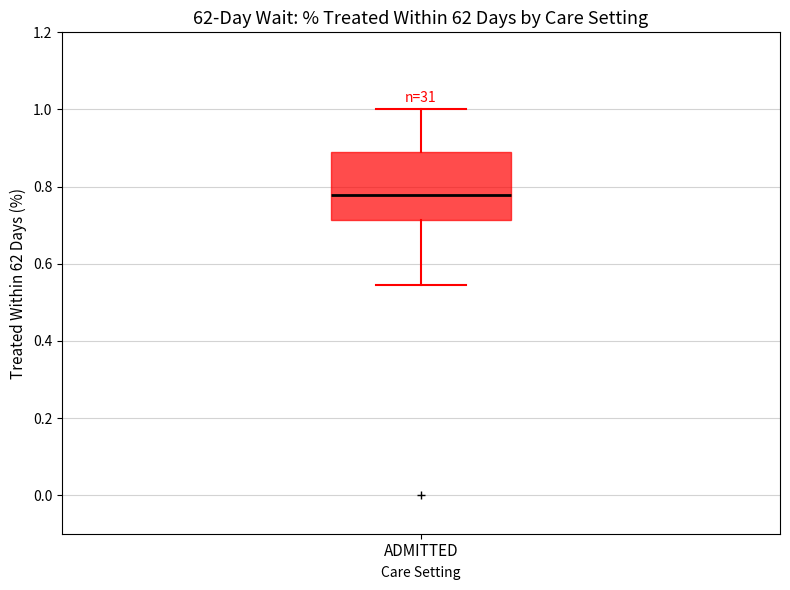

Where does the lower whisker of the box for ADMITTED end on the y-axis? The values are not printed on the chart, so give them approximately, as read against the axis.

0.54